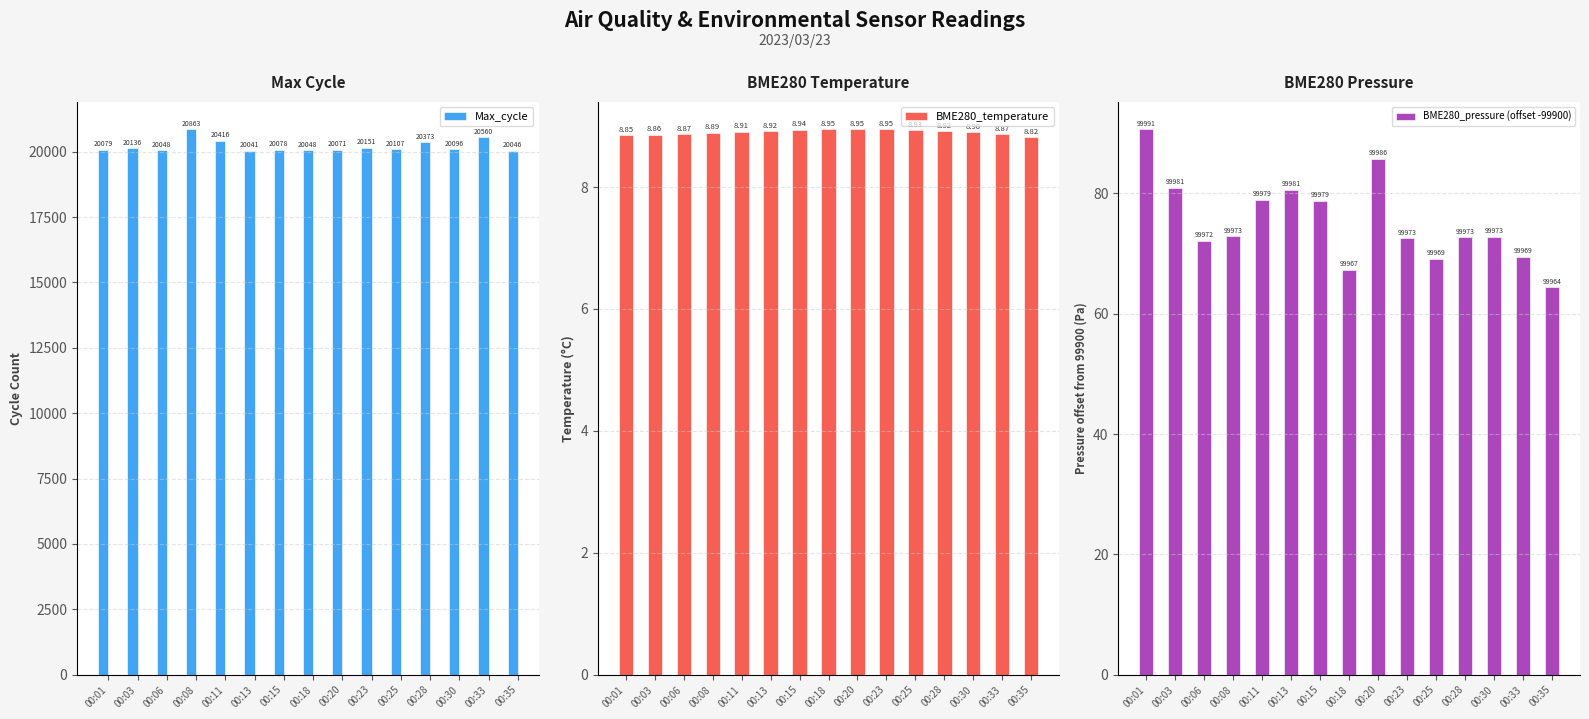

What is the greatest value displayed?

20863.0